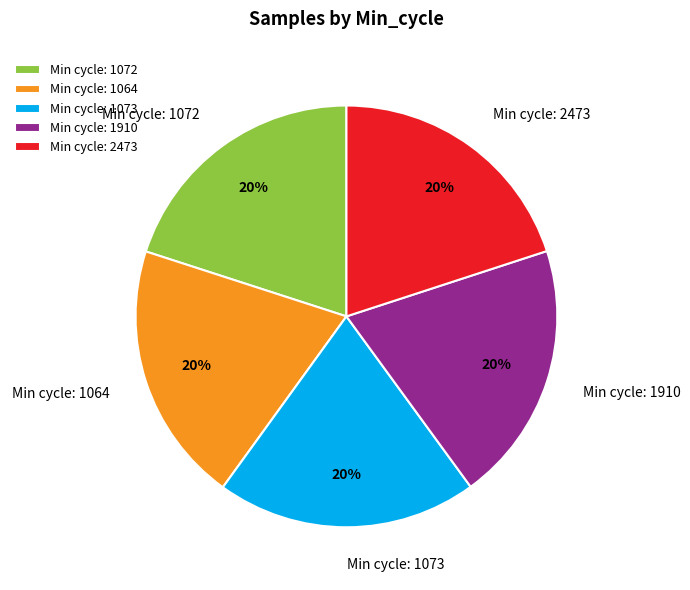

Is Min cycle: 1073 the majority of the pie?

No